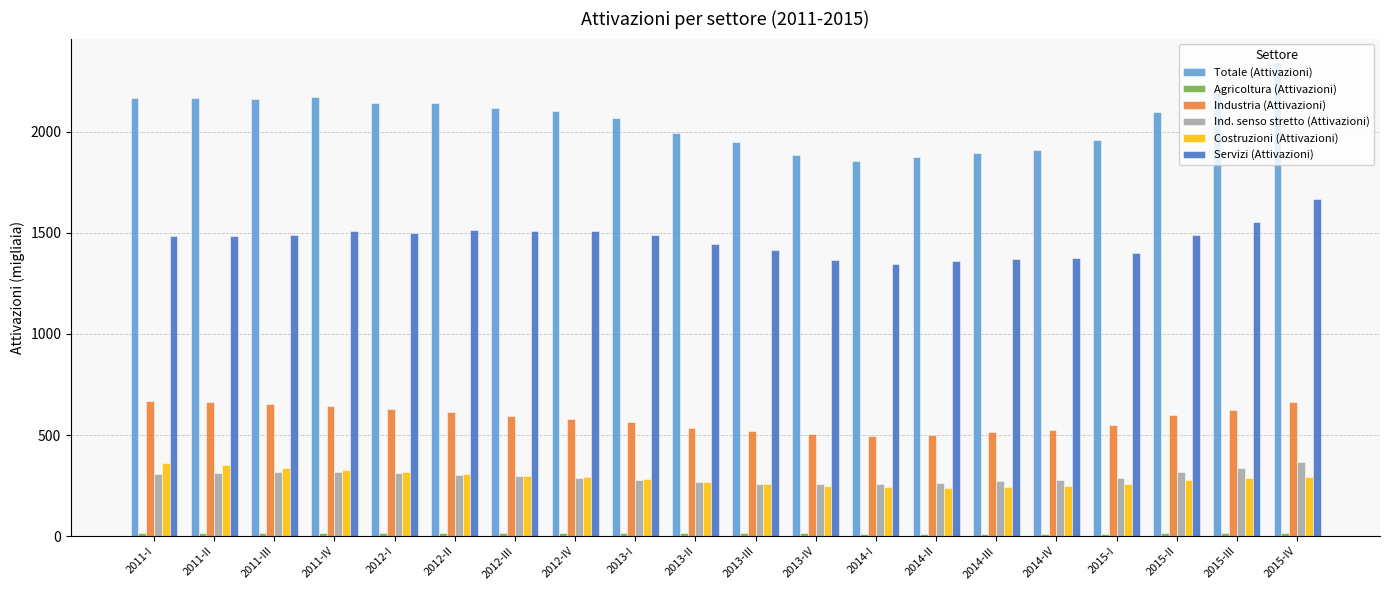

What is the sum of all Servizi (Attivazioni) values?

29282.2